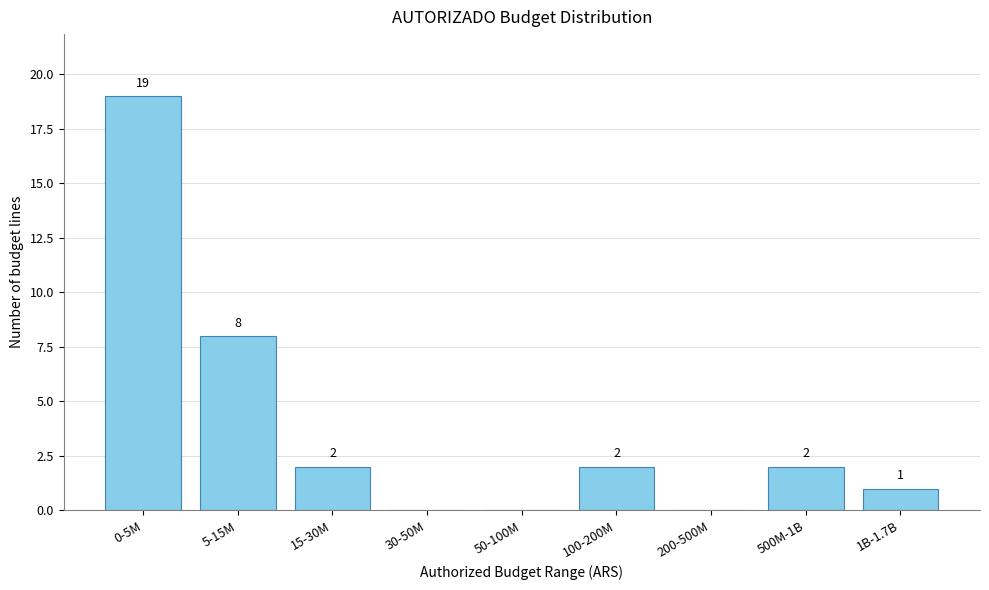

Reading left to right, what are all the values shown in this chart?

0-5M=19	5-15M=8	15-30M=2	30-50M=0	50-100M=0	100-200M=2	200-500M=0	500M-1B=2	1B-1.7B=1